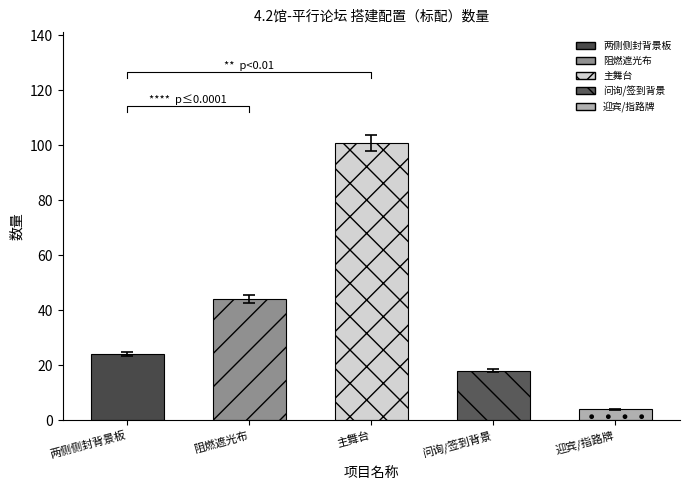

What is the average value?

38.2